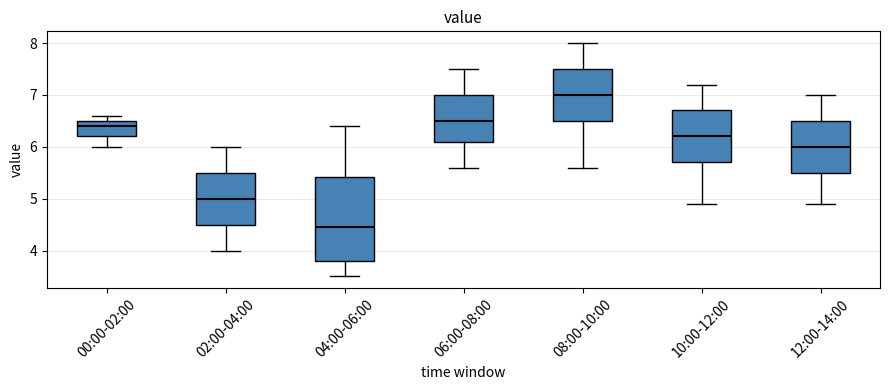

Reading left to right, transcribe this box plot: for each box, give where its median line is, the range the box spans, and where its two whiskers end, as read against the y-axis. The values are not printed on the chart, so give them approximately, as read against the axis.

00:00-02:00: median 6.4, box 6.2 to 6.5, whiskers 6.0 to 6.6
02:00-04:00: median 5.0, box 4.5 to 5.5, whiskers 4.0 to 6.0
04:00-06:00: median 4.5, box 3.8 to 5.4, whiskers 3.5 to 6.4
06:00-08:00: median 6.5, box 6.1 to 7.0, whiskers 5.6 to 7.5
08:00-10:00: median 7.0, box 6.5 to 7.5, whiskers 5.6 to 8.0
10:00-12:00: median 6.2, box 5.7 to 6.7, whiskers 4.9 to 7.2
12:00-14:00: median 6.0, box 5.5 to 6.5, whiskers 4.9 to 7.0